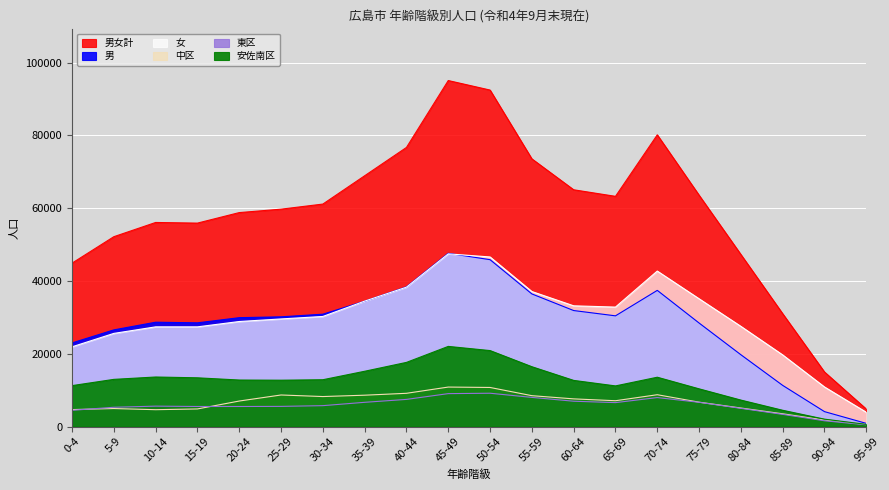

In 中区, how many points are lower than both neighbors (excluding endpoints)?

3